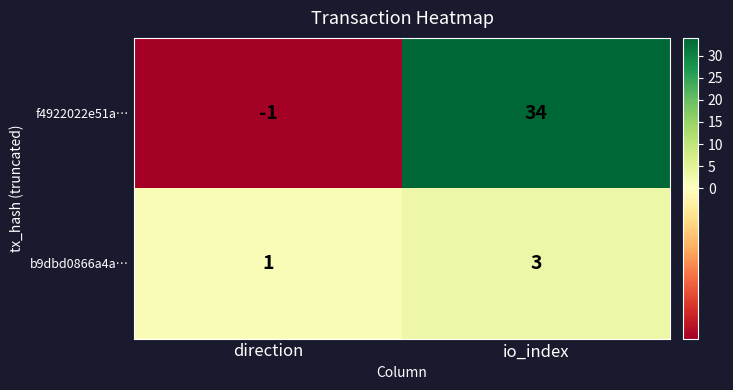

Reading left to right, list all the values displayed in this chart.

f4922022e51a…: direction=-1	io_index=34
b9dbd0866a4a…: direction=1	io_index=3